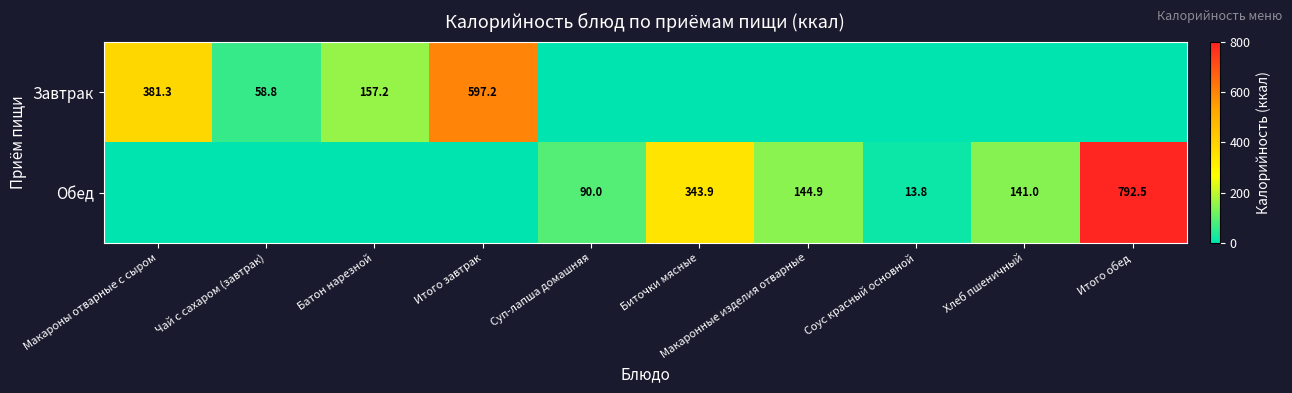

True or false: Обед has a value of 416.3 at Итого обед.

False